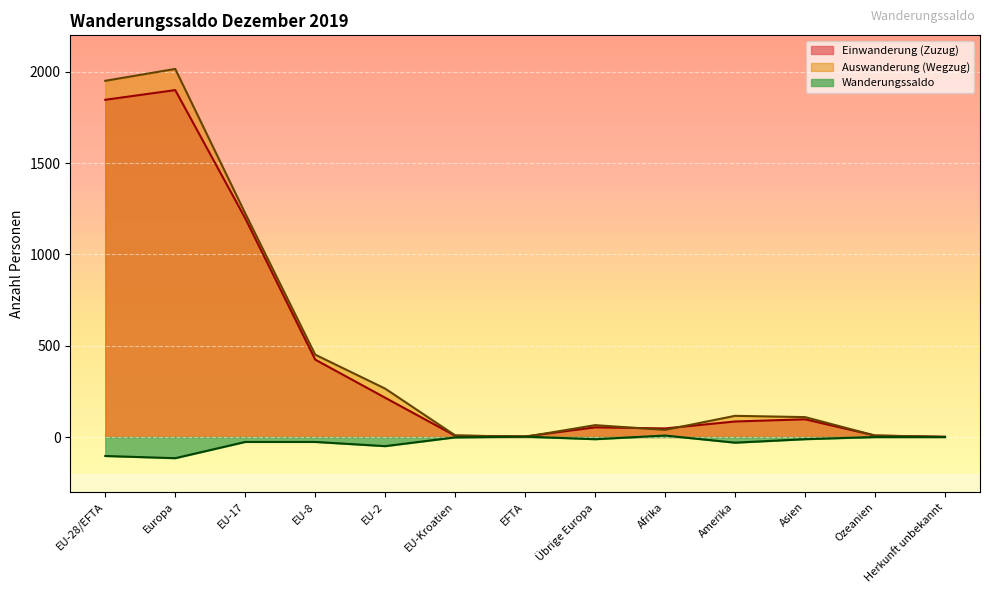

How many lines are shown in the chart?

3